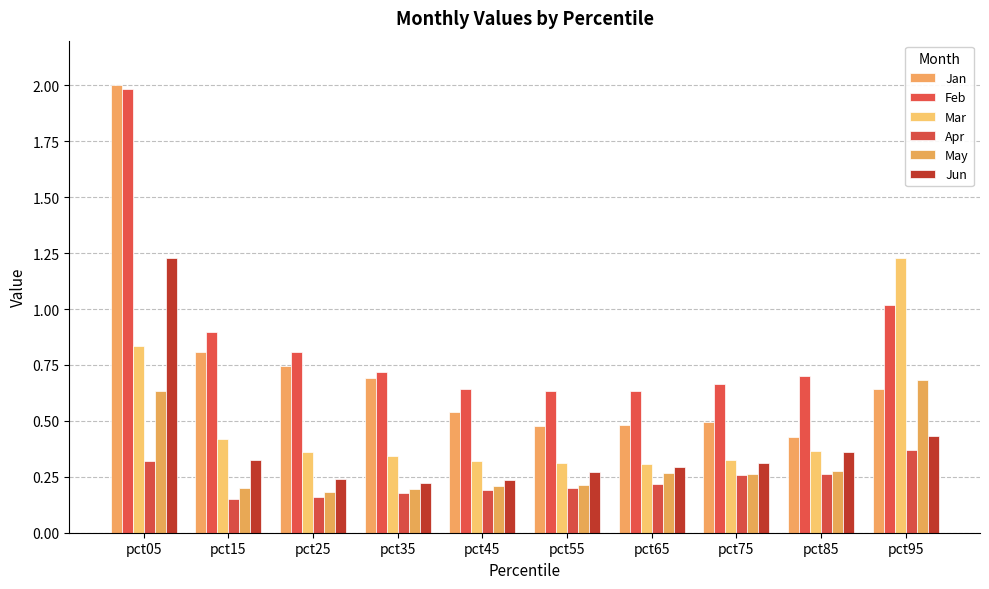

Is the value of Apr at pct25 greater than the value of Jun at pct45?

No